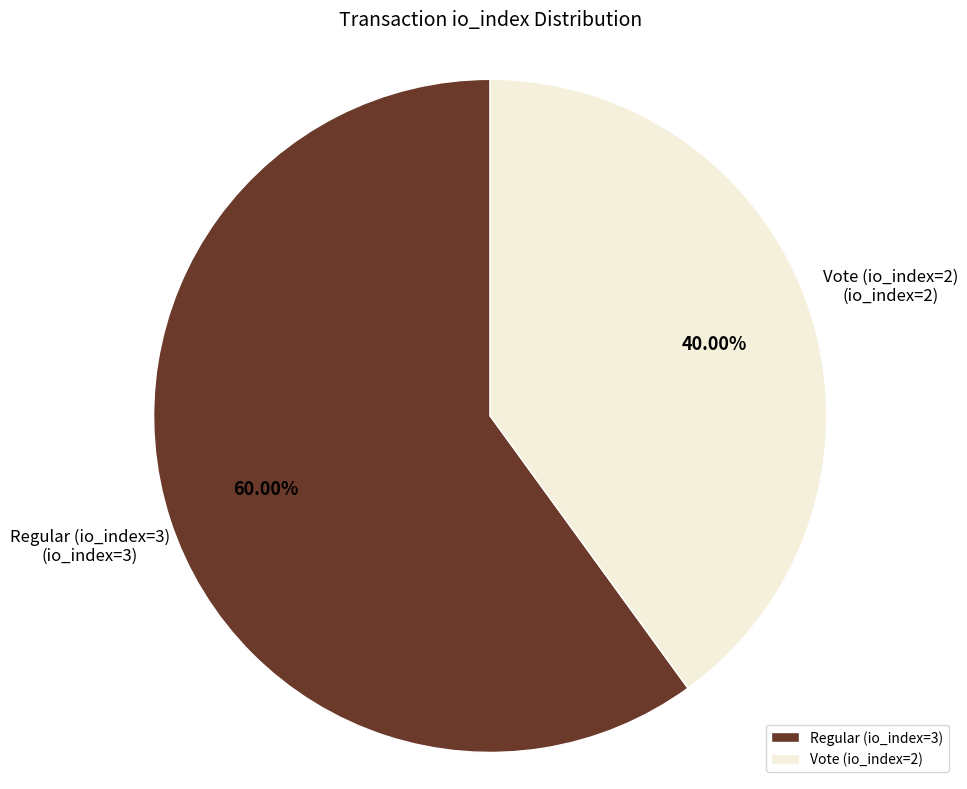

True or false: Vote (io_index=2) accounts for 40% of the total.

True